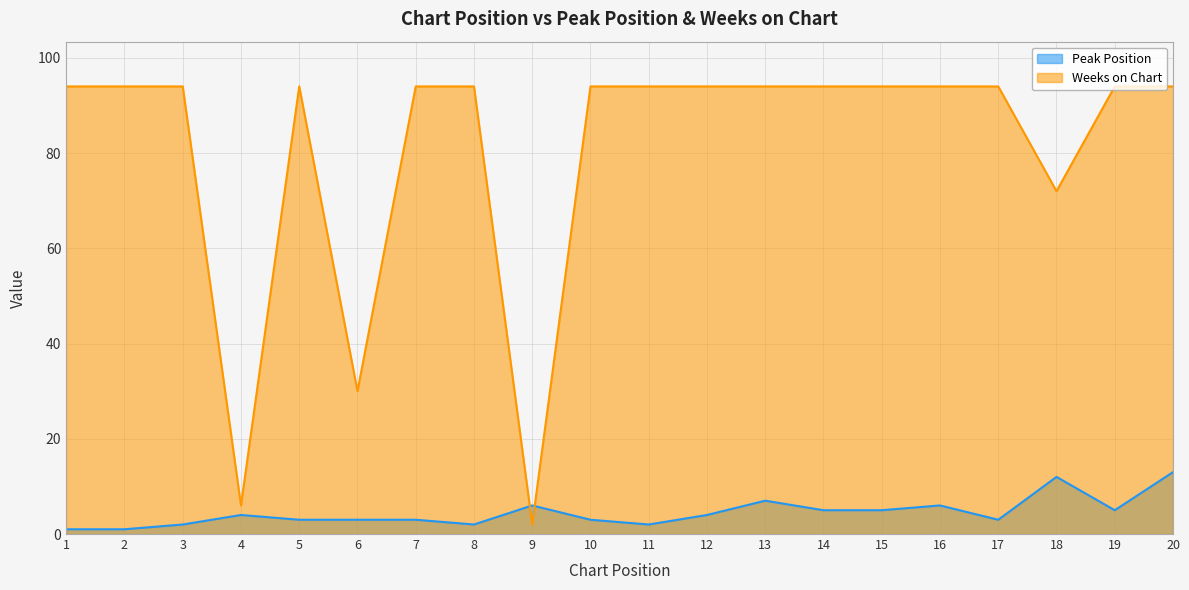

How many times do Weeks on Chart and Peak Position cross each other?

2